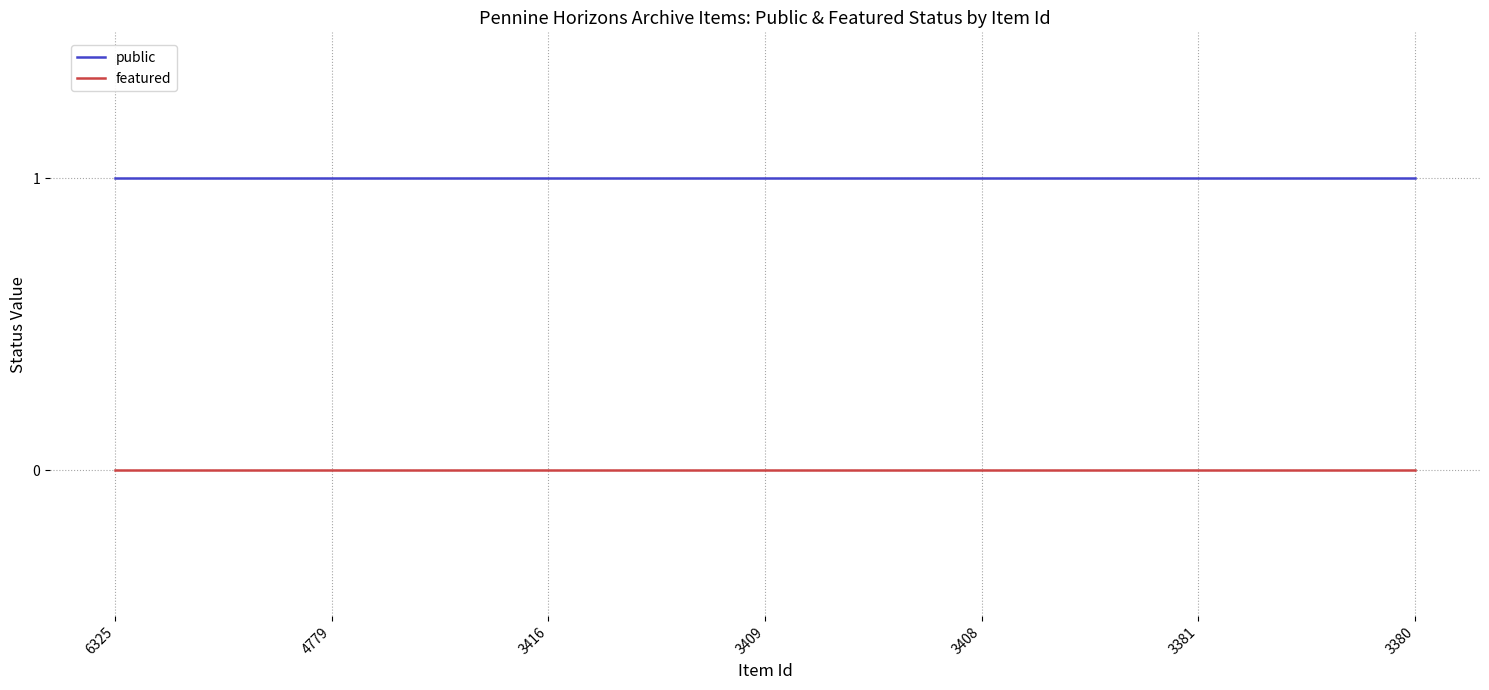

Rank the series at 3408 from highest to lowest value.

public, featured